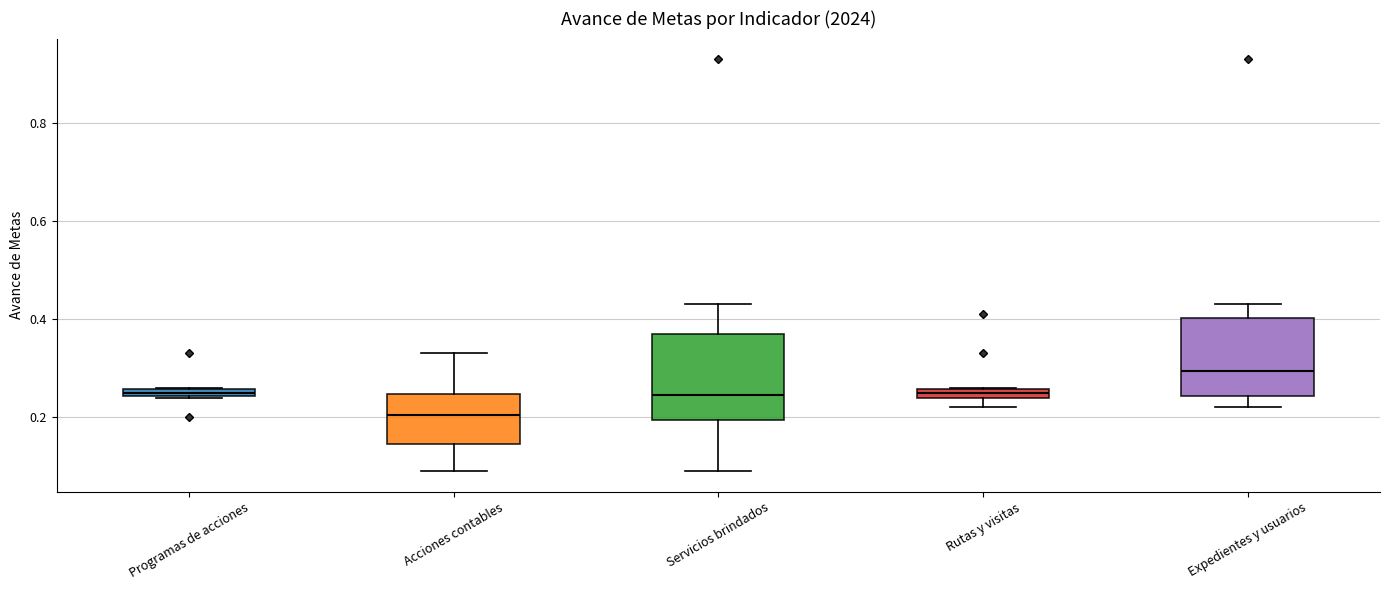

Where does the median line of the box for Servicios brindados sit on the y-axis? The values are not printed on the chart, so give them approximately, as read against the axis.

0.24